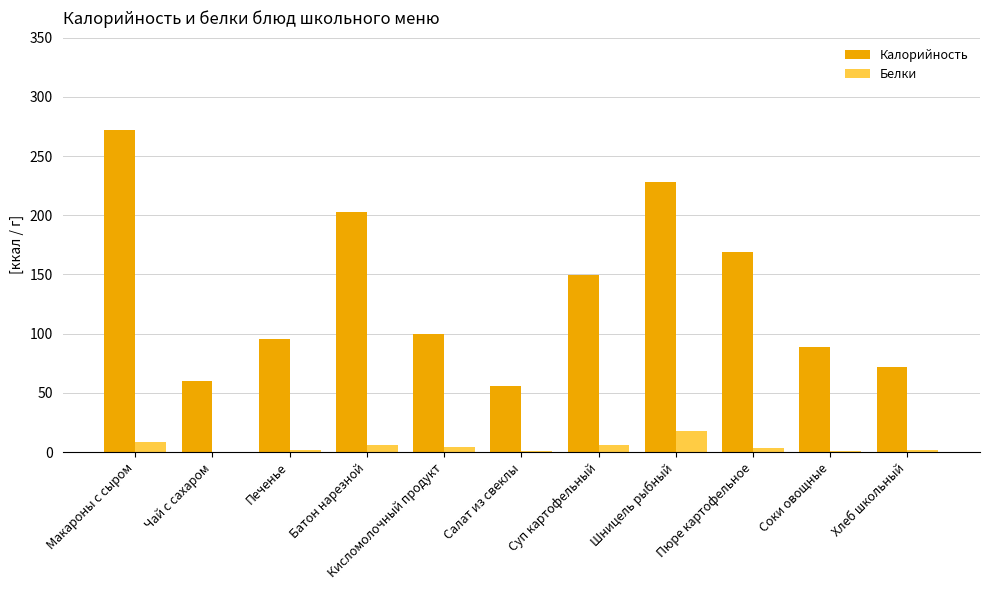

What is the total value across all series at Салат из свеклы?

56.4